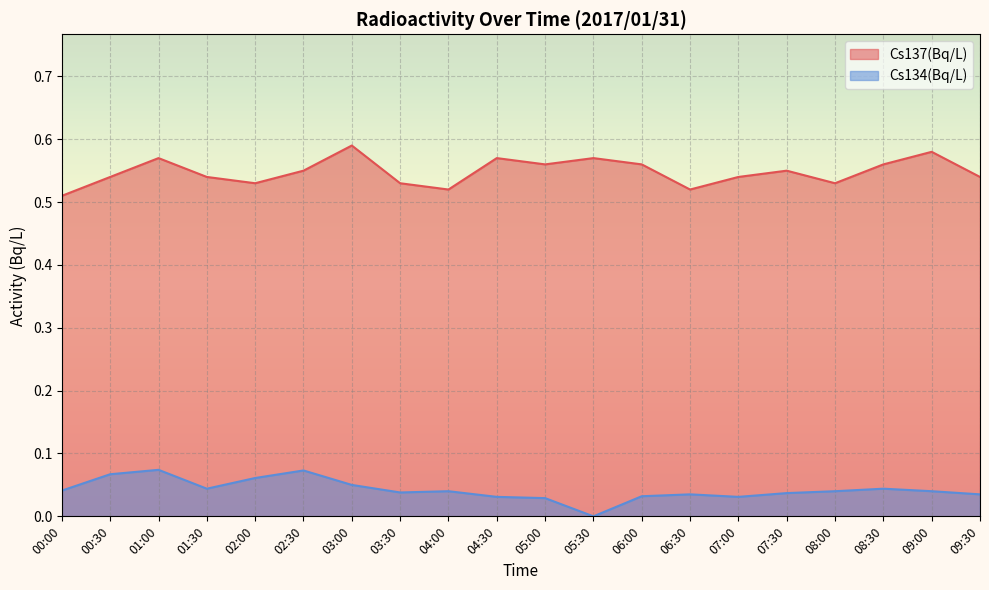

Where is the first local maximum for Cs137(Bq/L)?

01:00